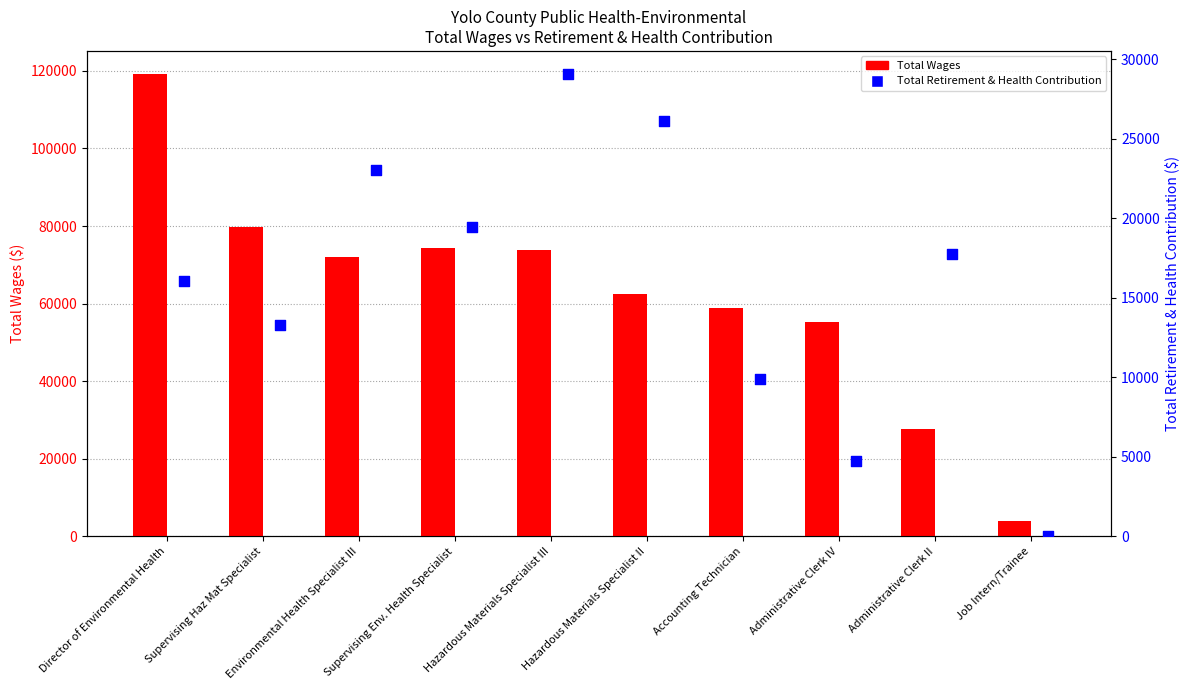

Is the value of Total Wages at Hazardous Materials Specialist III greater than the value of Total Retirement & Health Contribution at Supervising Haz Mat Specialist?

Yes